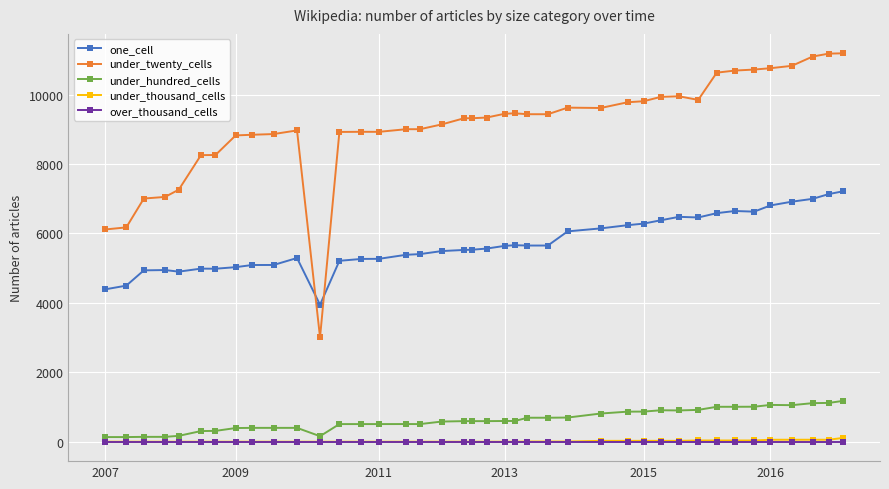

Does the chart have visible grid lines?

Yes